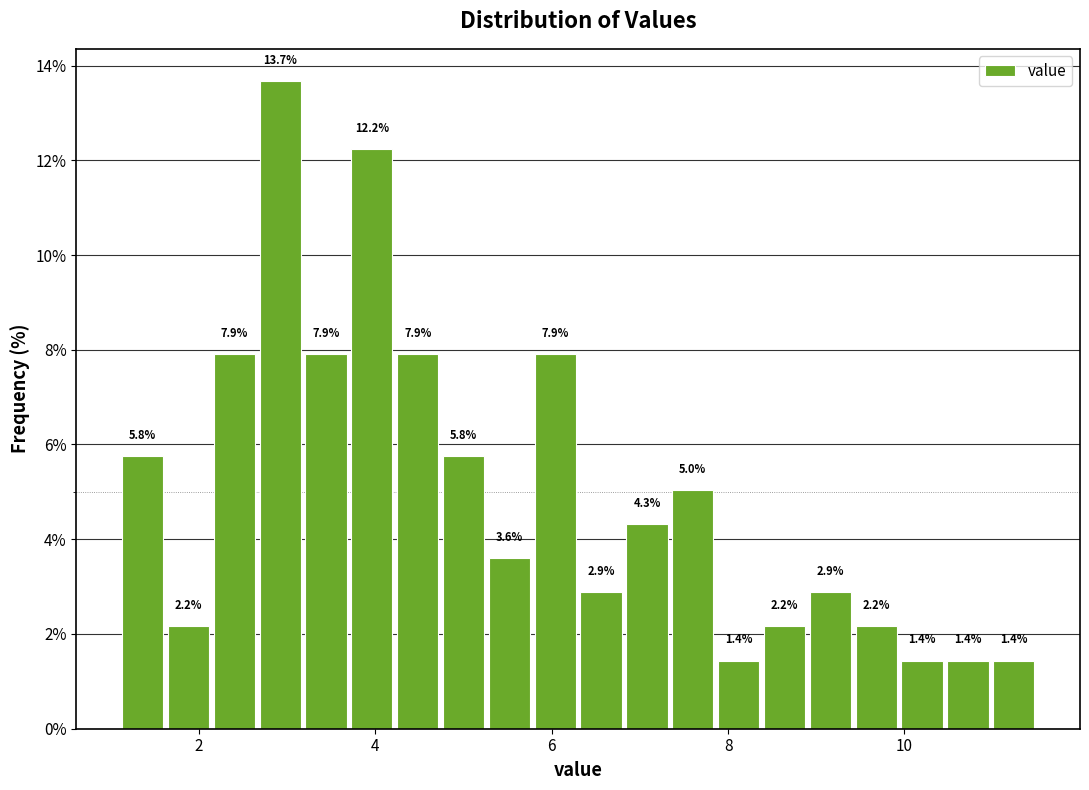

Around what value on the x-axis is the tallest bar? Give the approximate position of its centre, as read against the axis.

3.0